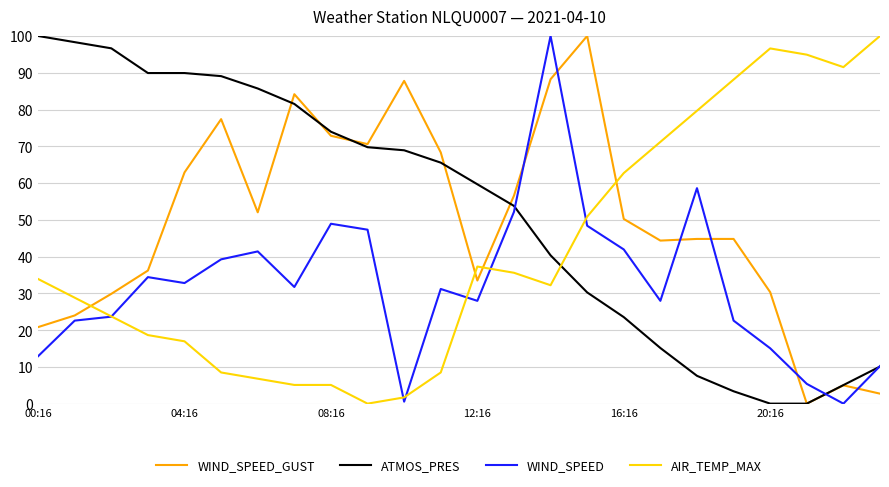

What is the maximum value shown in the chart?

100.0